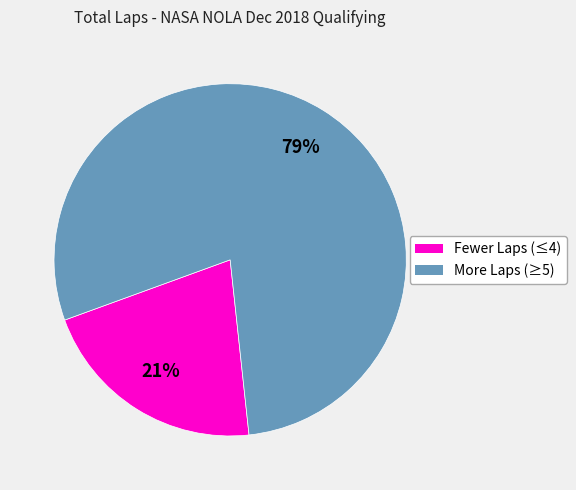

How many slices are in this pie chart?

2